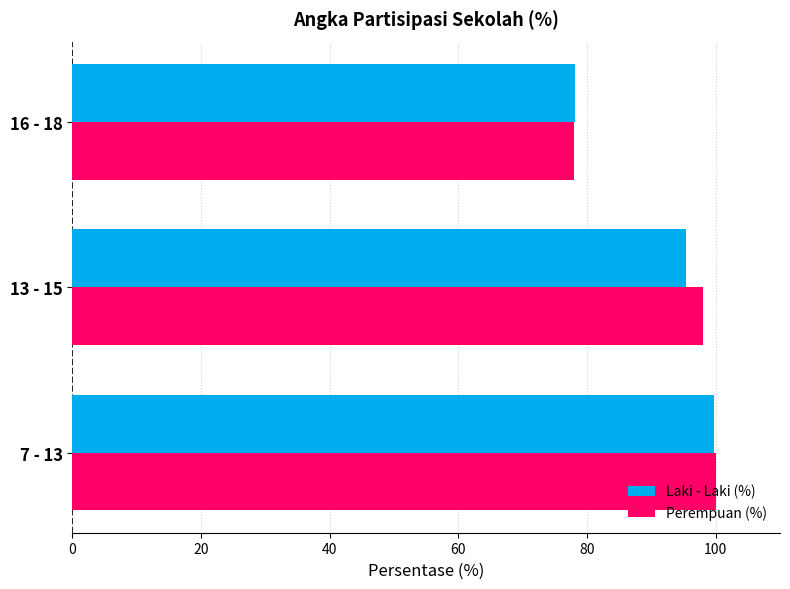

What is the total value across all series at 16 - 18?

156.1